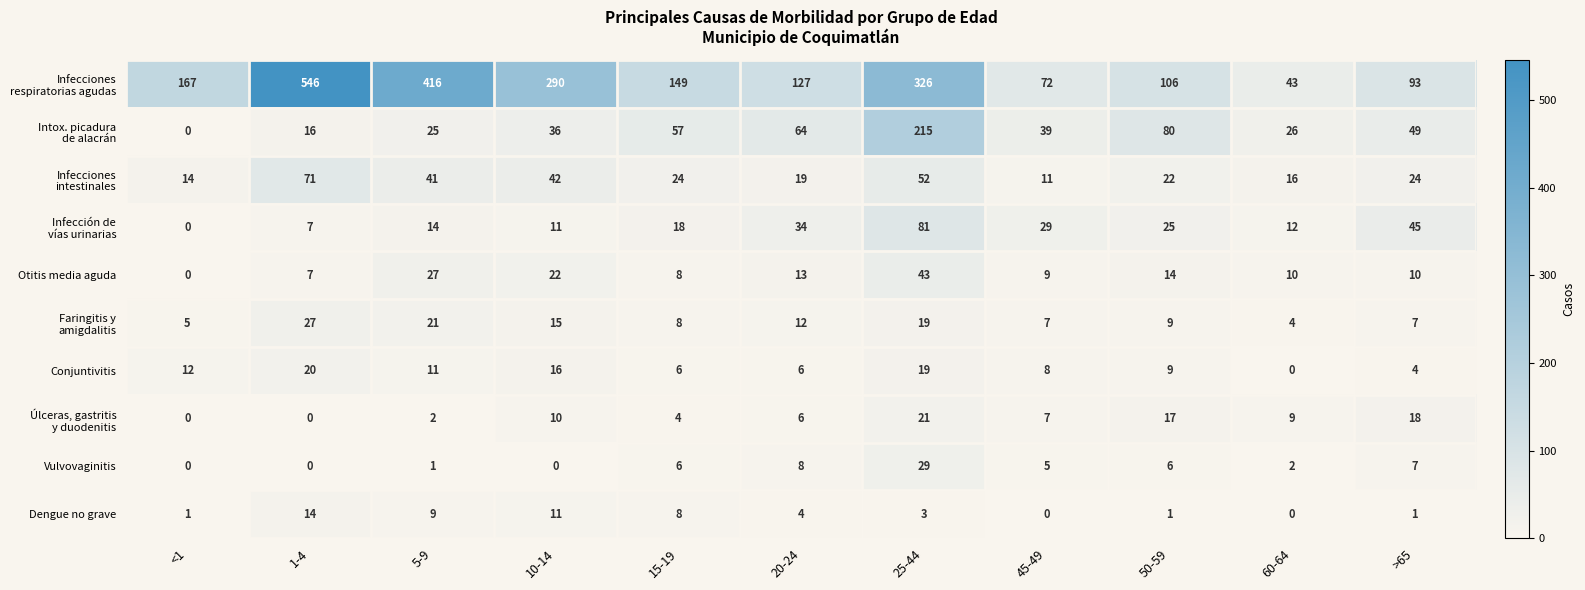

What is the total value across all series at 10-14?

453